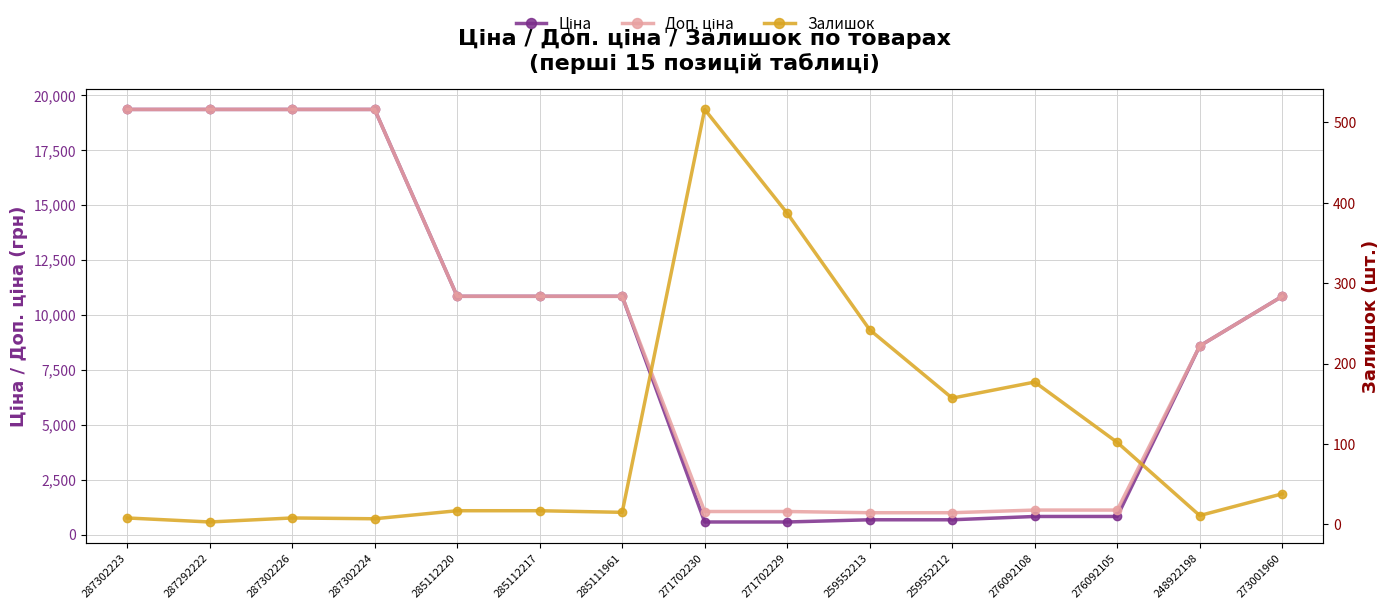

True or false: Залишок and Ціна cross at least once.

False